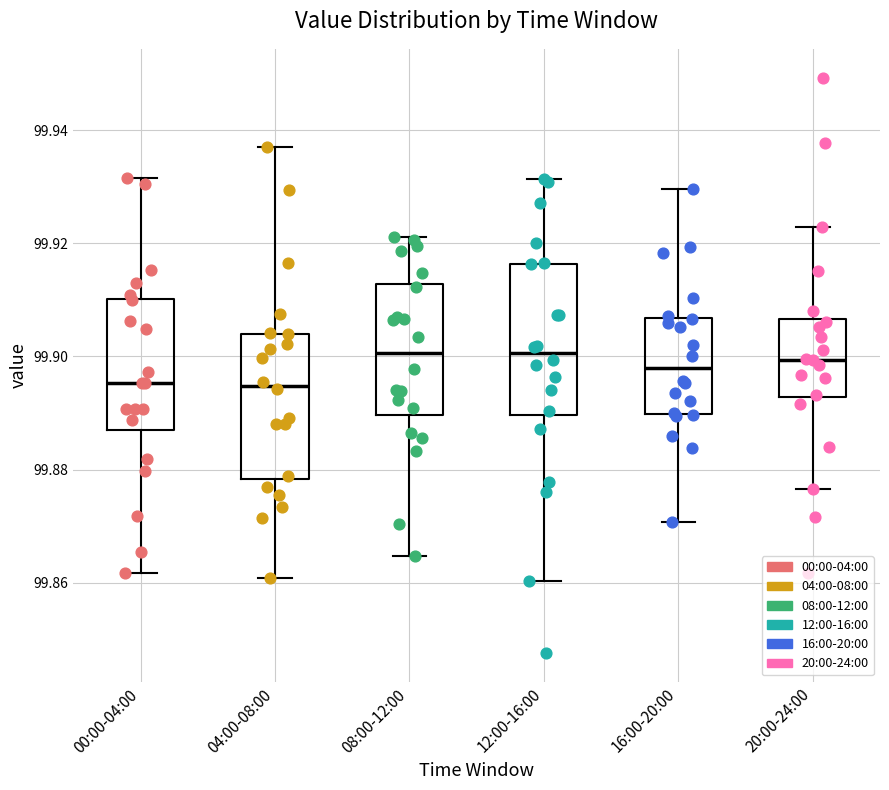

Where is the upper edge of the box for 16:00-20:00 on the y-axis? The values are not printed on the chart, so give them approximately, as read against the axis.

99.906